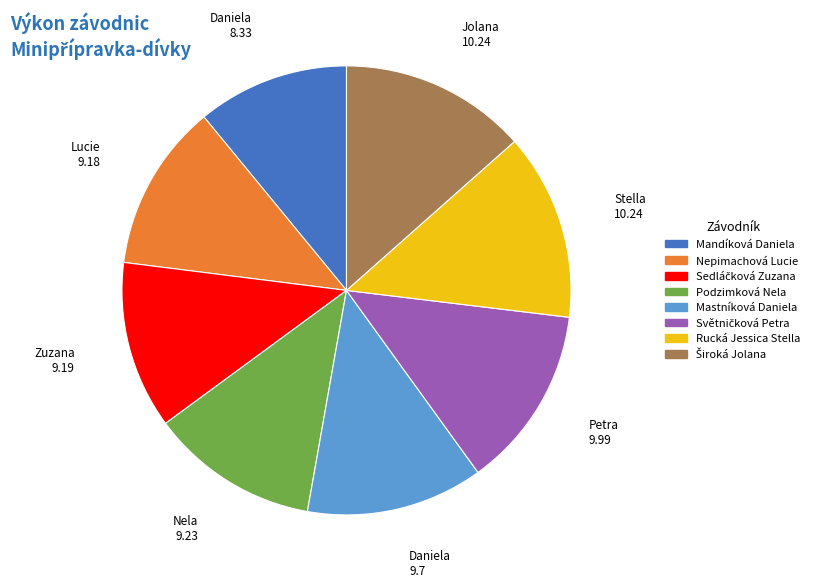

Which slice is the smallest?

Mandíková Daniela